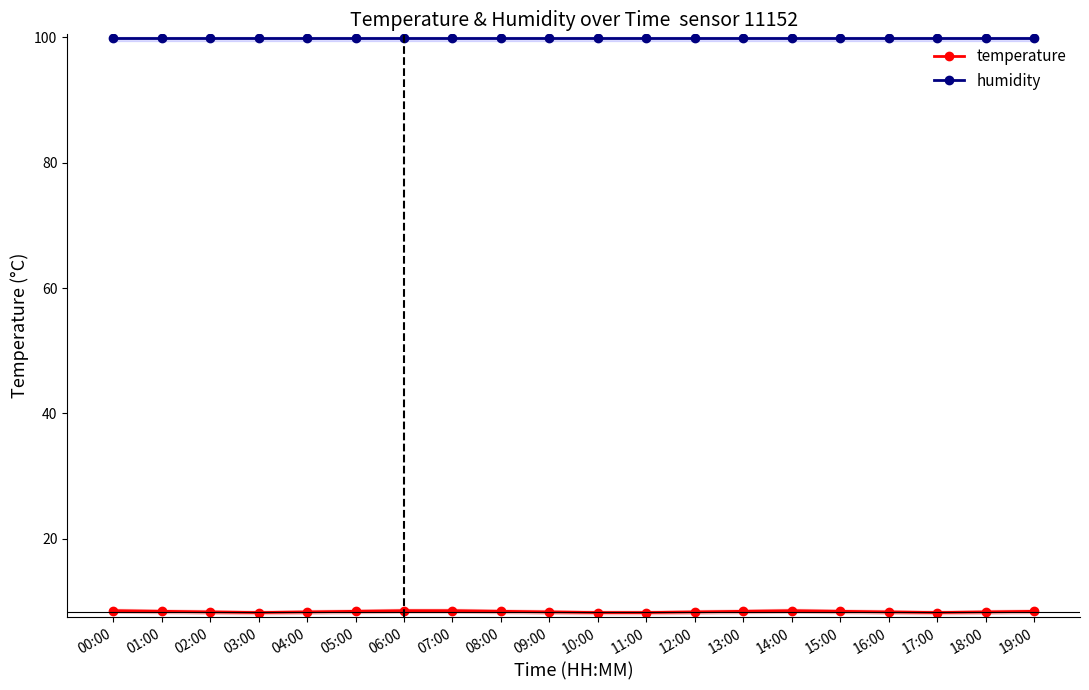

What is the total value across all series at 19:00?

108.3